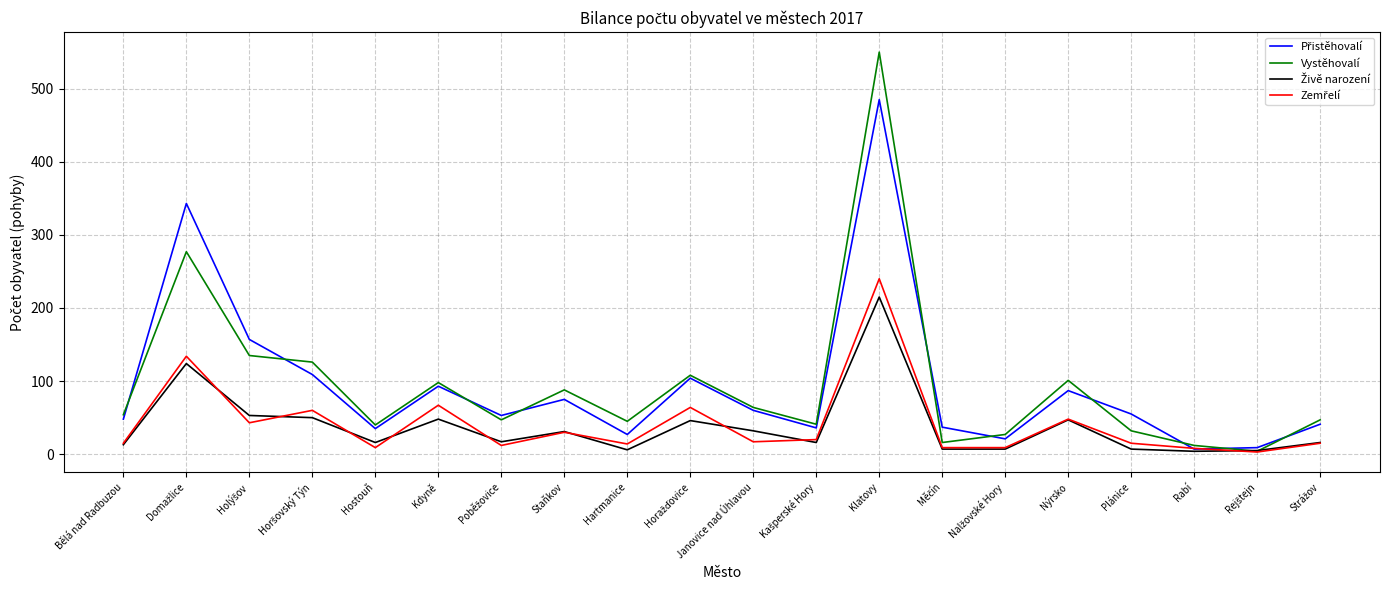

Which series has the widest spread of values?

Vystěhovalí